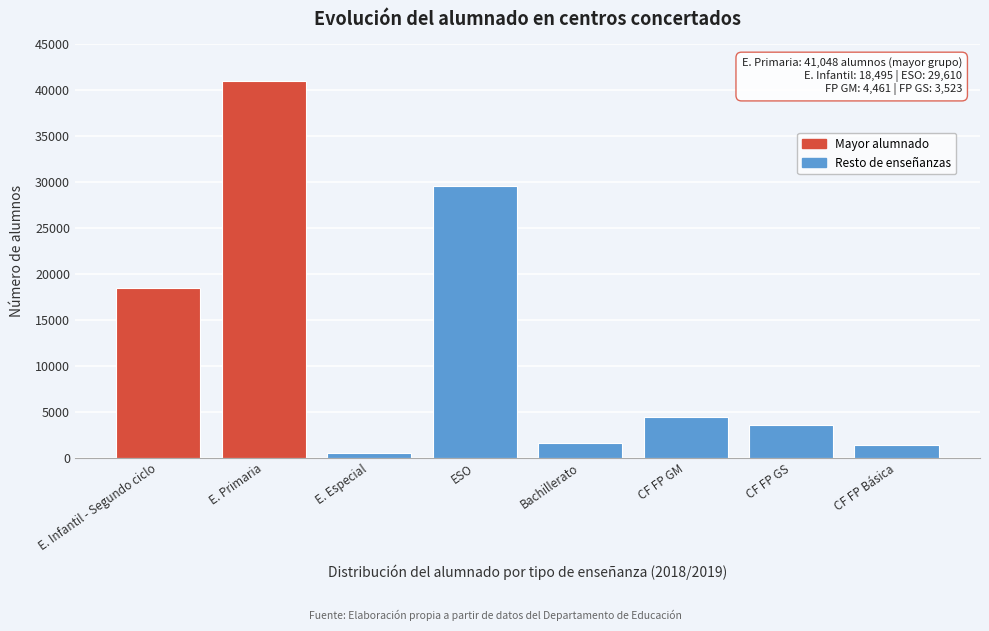

Reading left to right, extract all data points from this chart.

E. Infantil - Segundo ciclo=18495	E. Primaria=41048	E. Especial=499	ESO=29610	Bachillerato=1612	CF FP GM=4461	CF FP GS=3523	CF FP Básica=1431